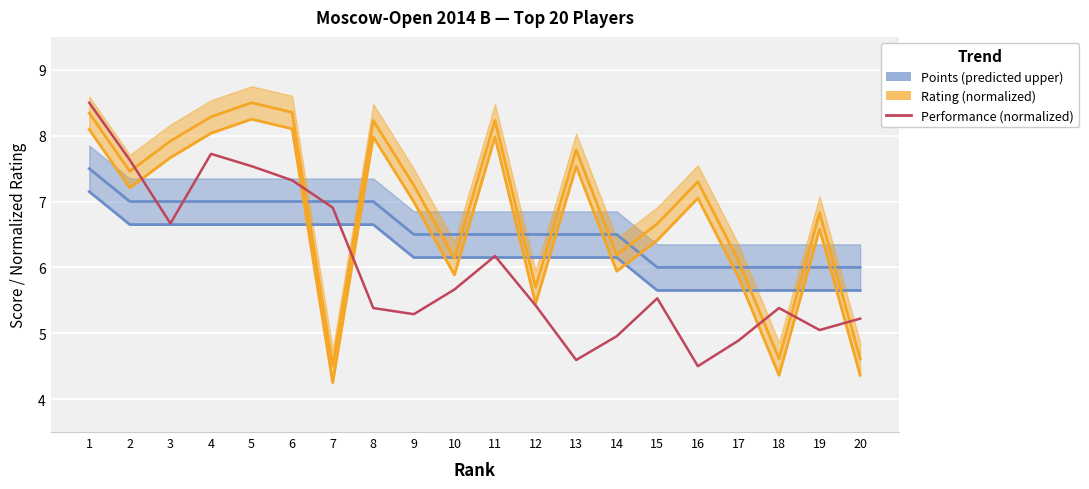

At which label does Performance rating (normalized) first exceed 5?

1